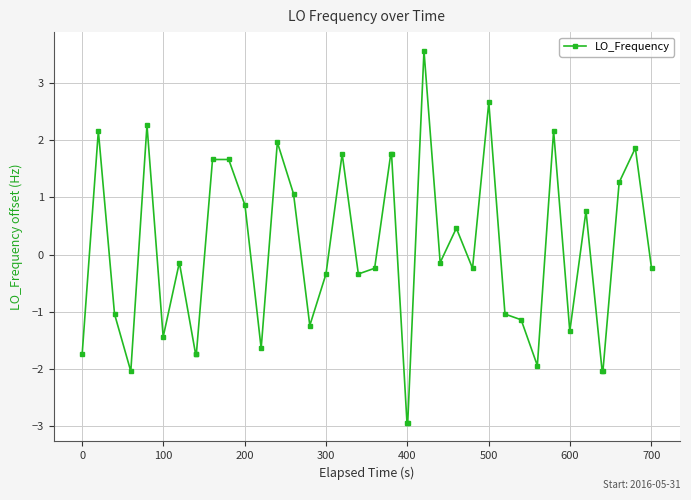

What is the value of the 6th point from the left?

-1.4